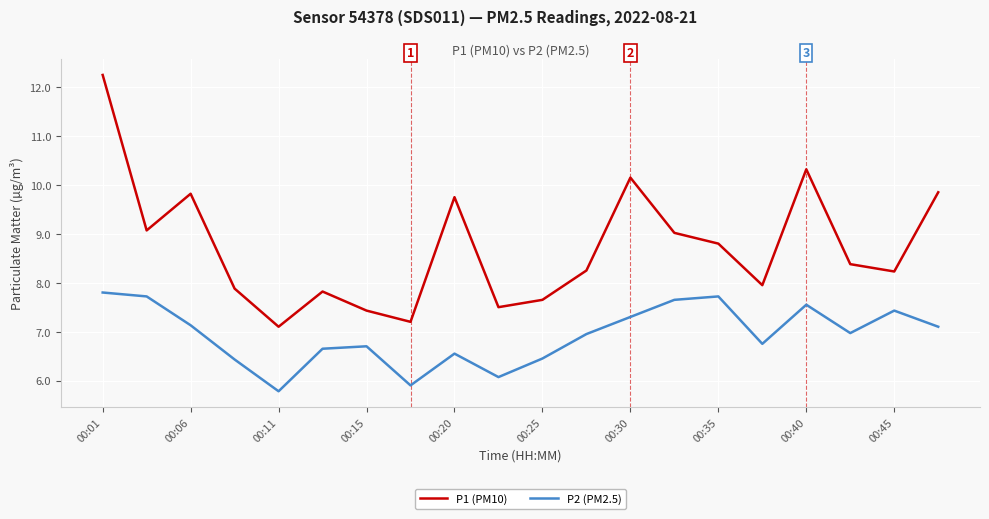

What is the minimum value shown in the chart?

5.8